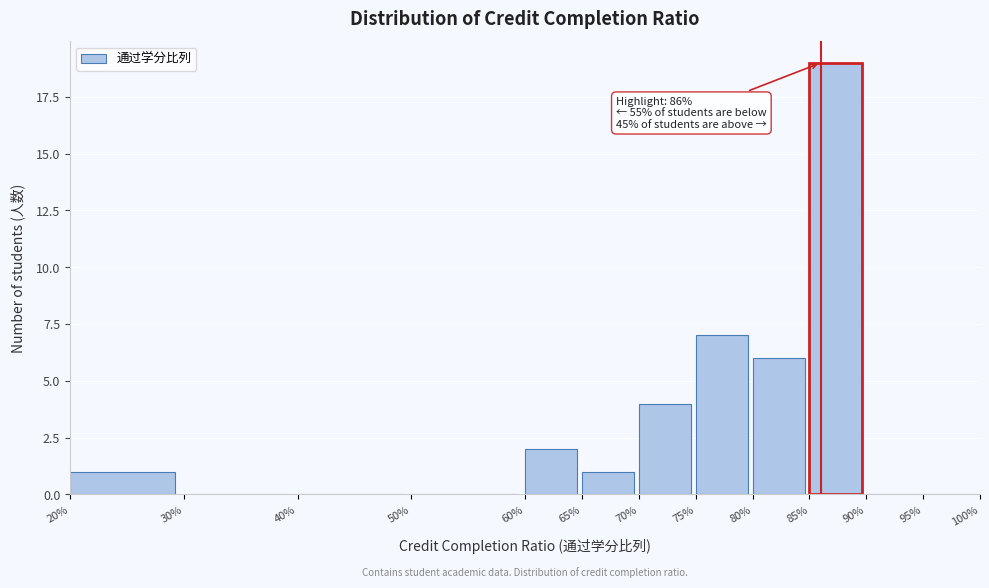

Reading left to right, list all the values displayed in this chart.

20%=1	30%=0	40%=0	50%=0	60%=2	65%=1	70%=4	75%=7	80%=6	85%=19	90%=0	95%=0